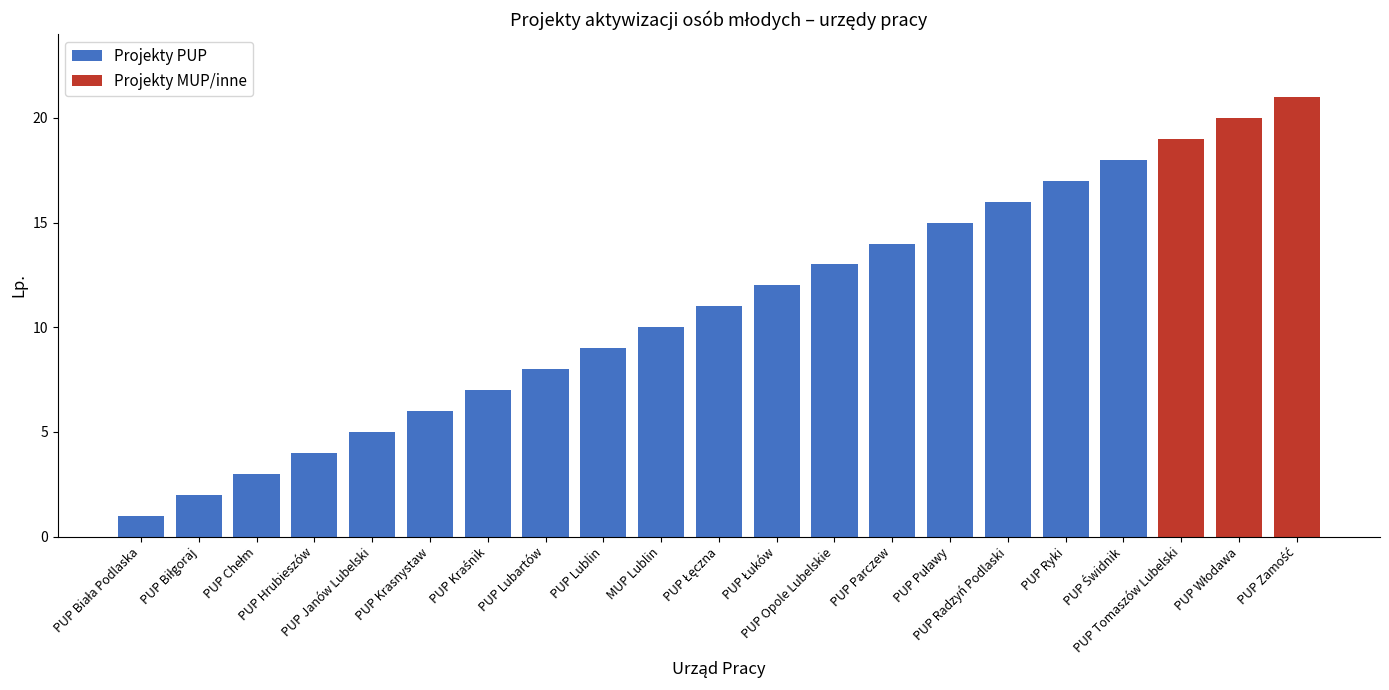

Reading left to right, transcribe all the data shown in this chart.

1	2	3	4	5	6	7	8	9	10	11	12	13	14	15	16	17	18	19	20	21